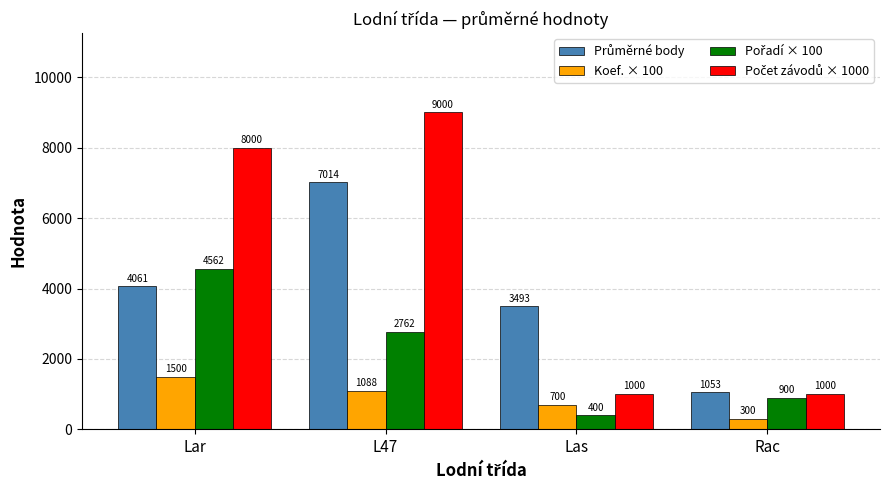

Read the Koef. × 100 value at L47.

1087.5